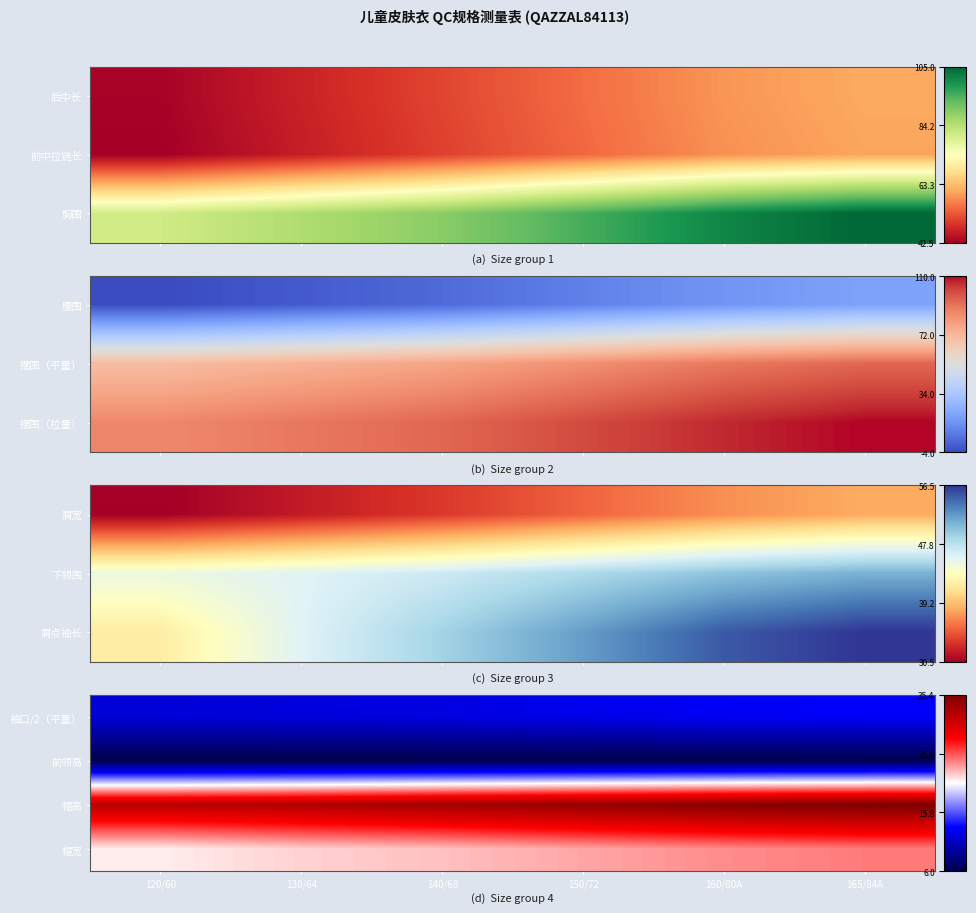

What is the difference between the second highest and minimum values in the 袖口/2（平量） series?

1.2